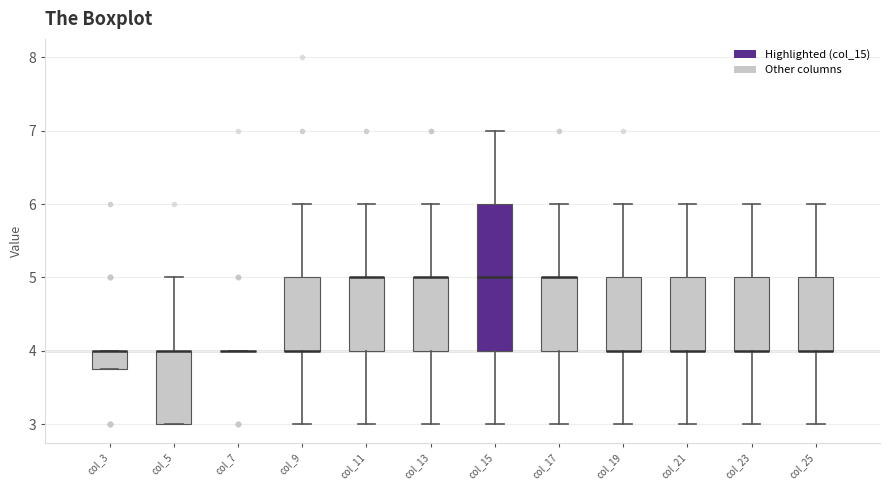

Comparing the boxes themselves (not the whiskers), which one is the tallest?

col_15